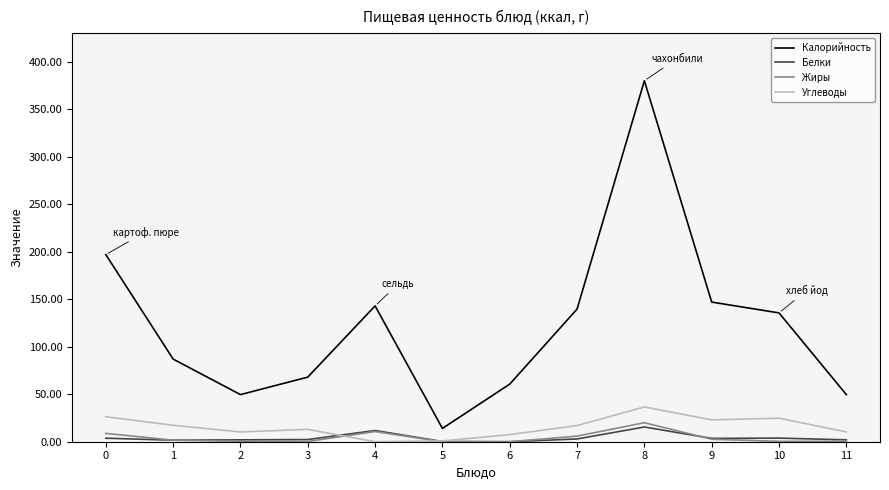

Is it true that Калорийность equals 16.9 at 11?

False